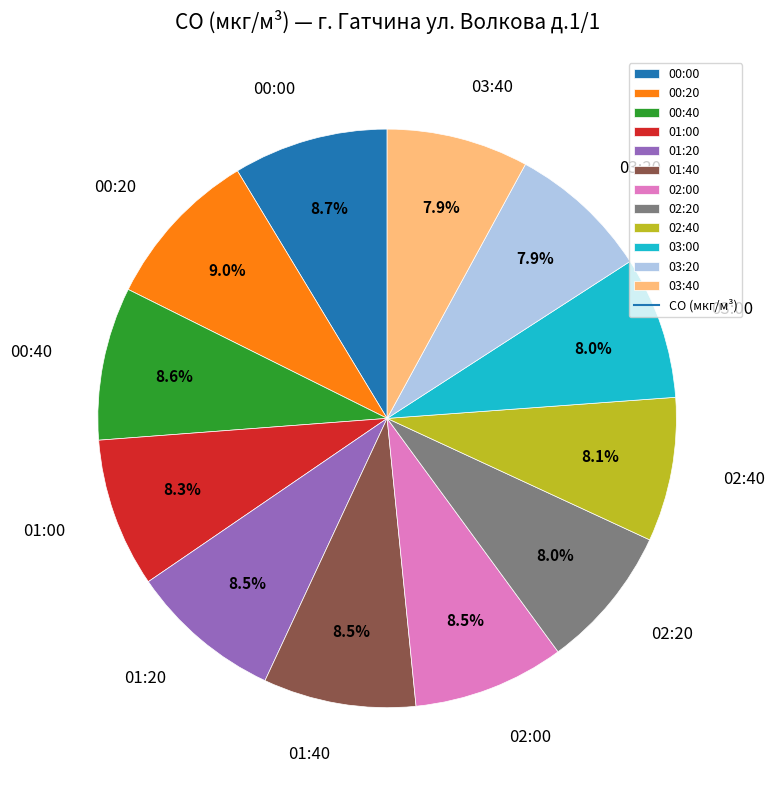

Do 01:00 and 00:20 together represent more than half of the pie?

No